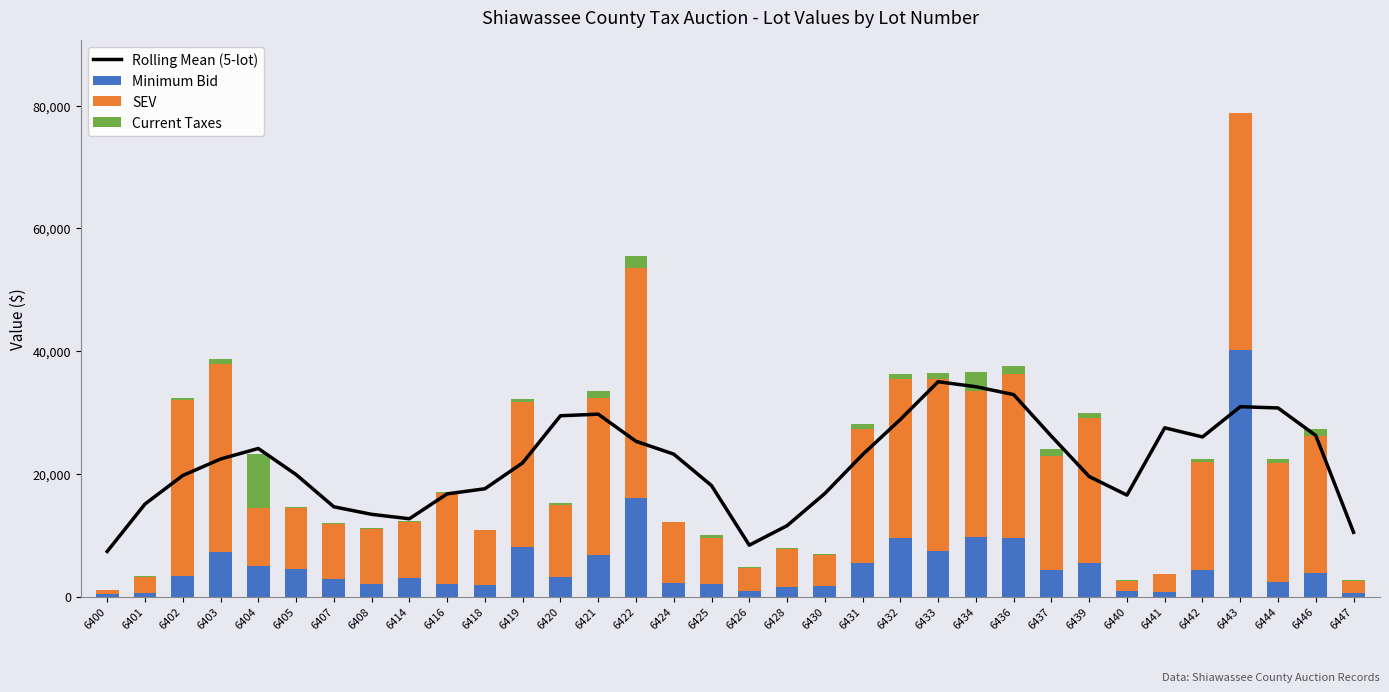

What is the average value of the Current Taxes series?

798.8